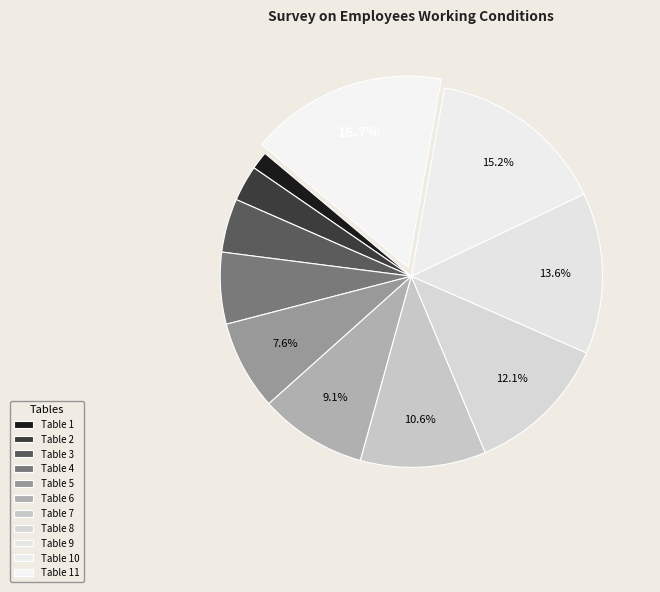

Rank the categories by value from highest to lowest.

Table 11, Table 10, Table 9, Table 8, Table 7, Table 6, Table 5, Table 4, Table 3, Table 2, Table 1